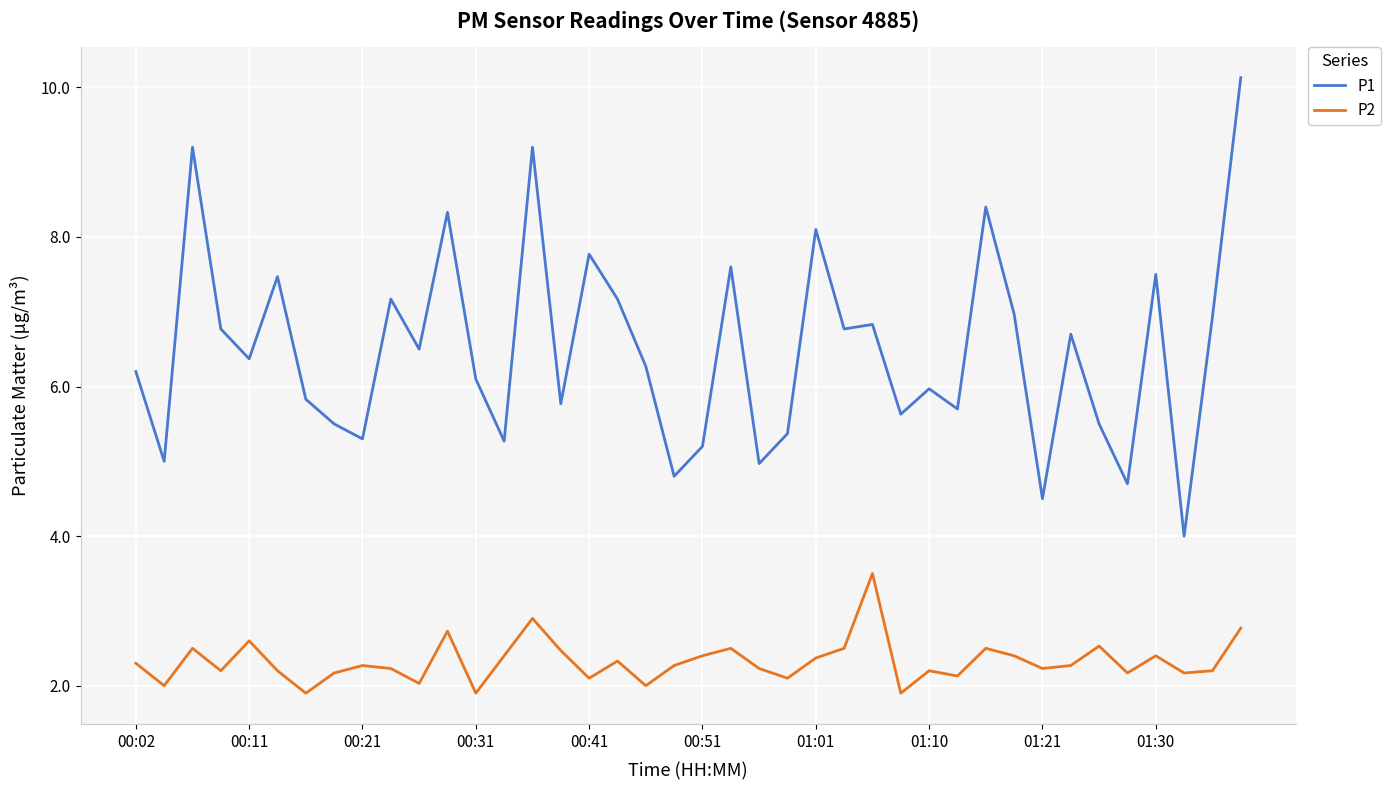

List the series in order of their peak value, lowest first.

P2, P1